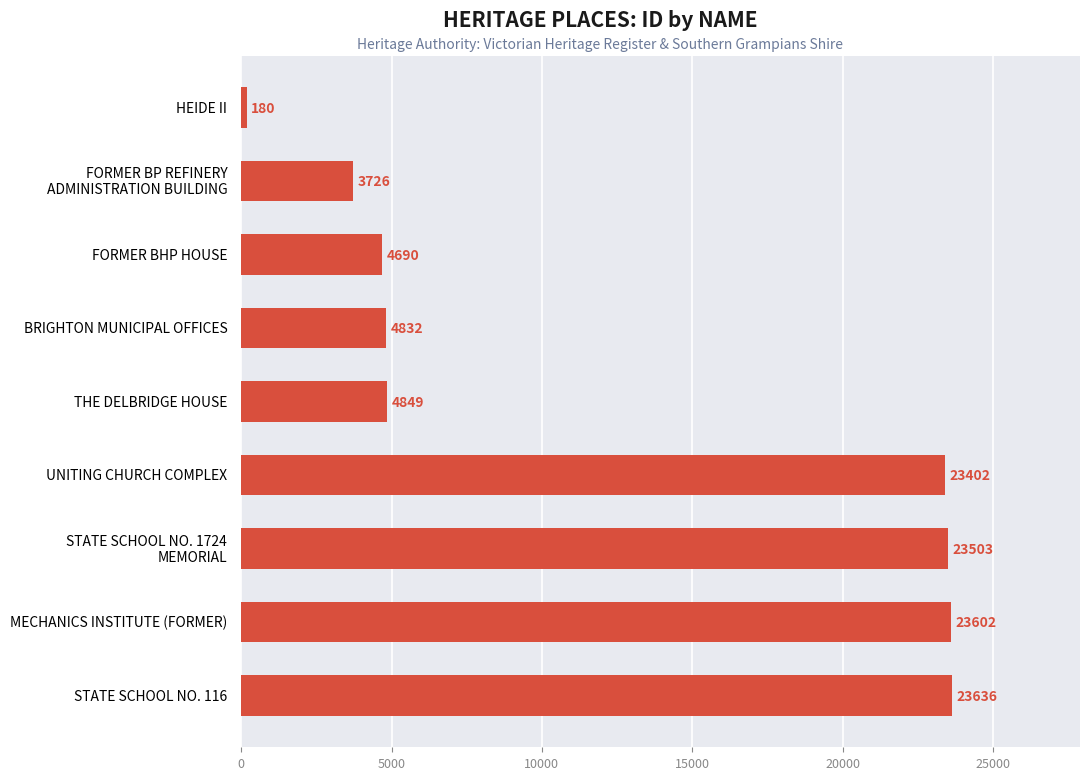

Reading bottom to top, list all the values displayed in this chart.

23636	23602	23503	23402	4849	4832	4690	3726	180